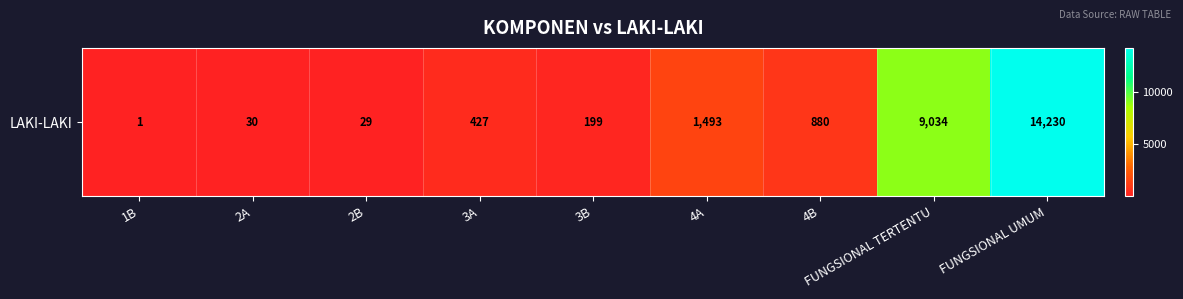

Between 3A and 1B, which is larger?

3A